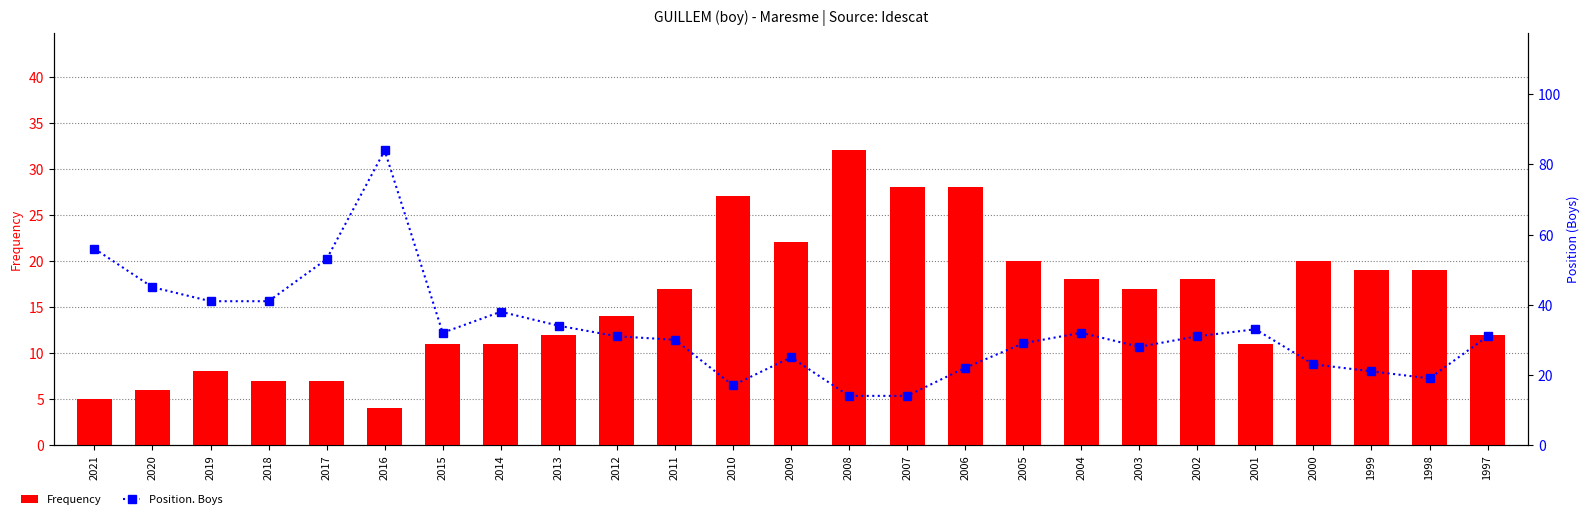

The value of Position. Boys at 2008 is 4. True or false?

False